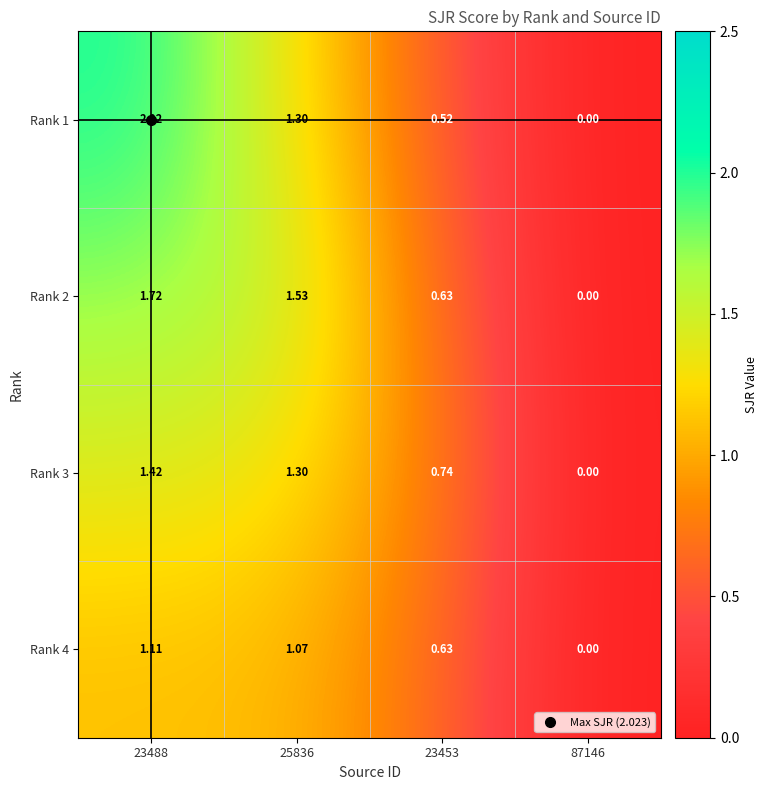

Is the value of Rank 2 at 87146 greater than the value of Rank 4 at 23453?

No